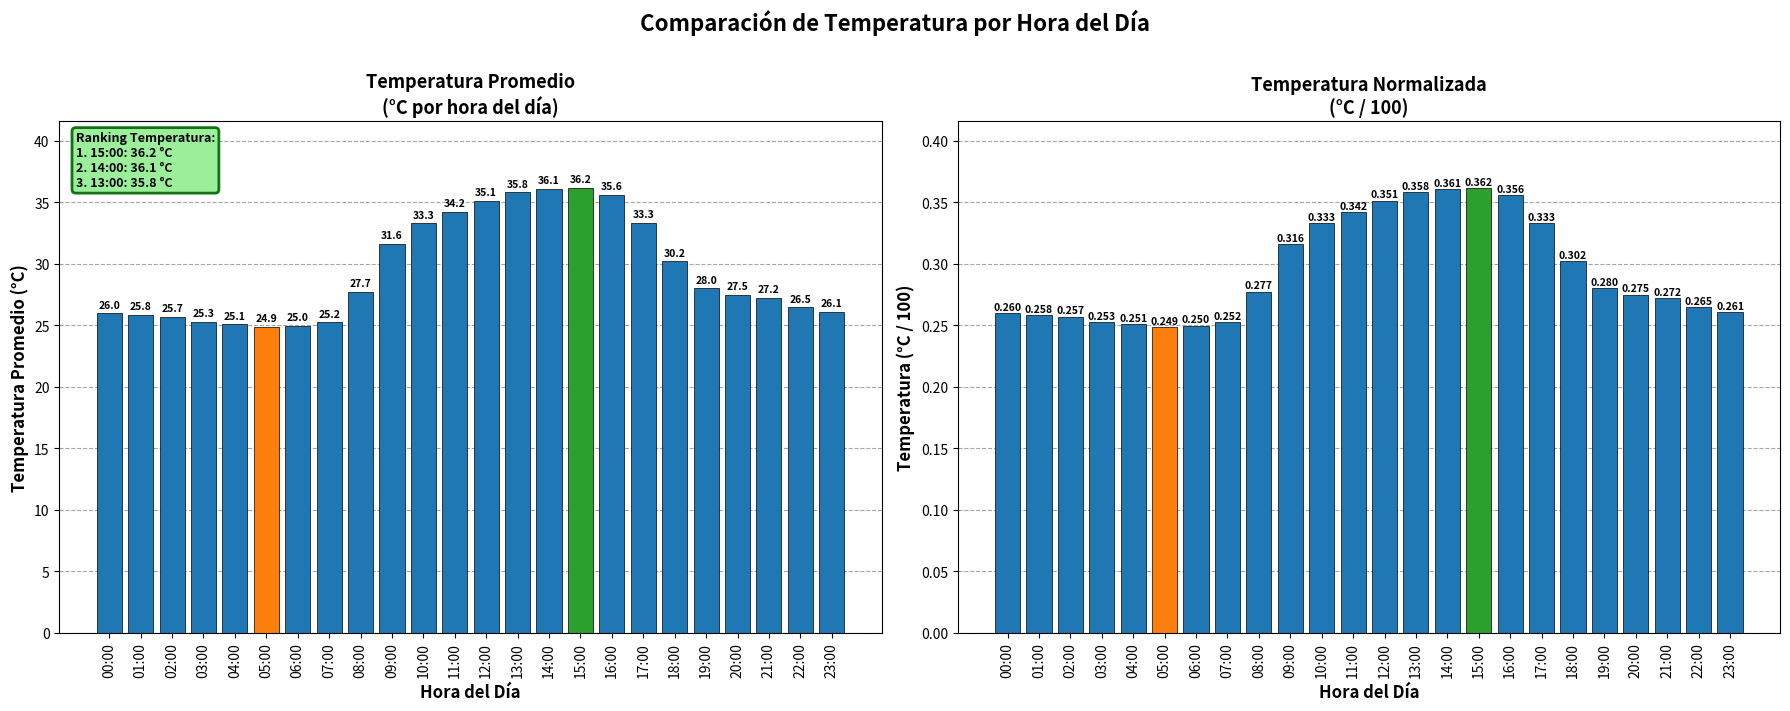

Count the number of categories in the chart.

24